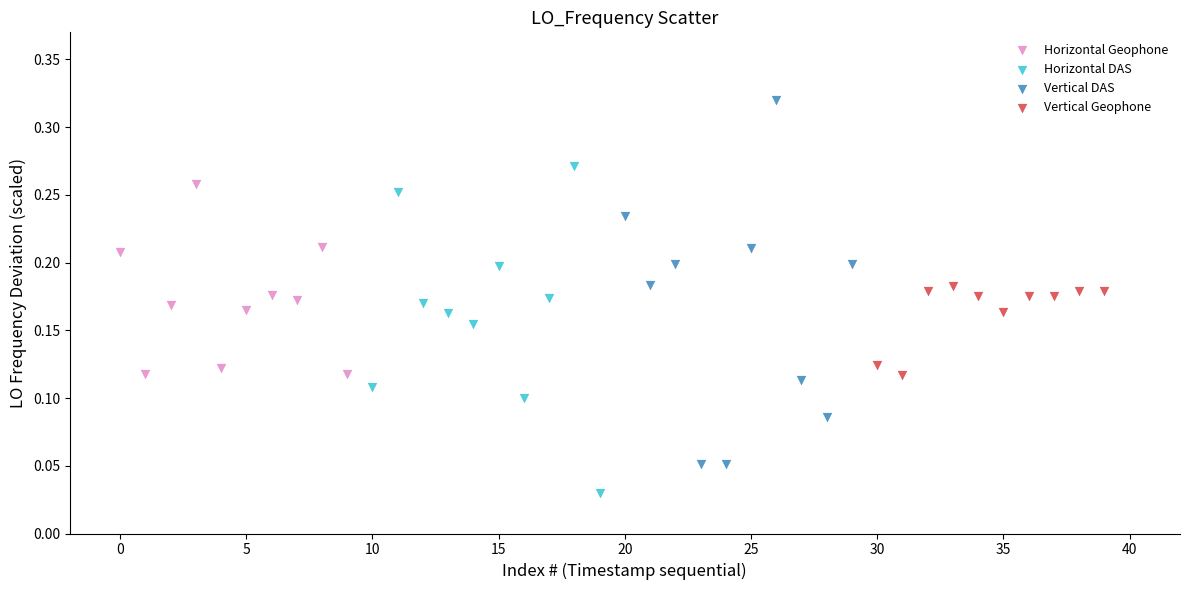

Which series contains the highest Y value?

Vertical DAS